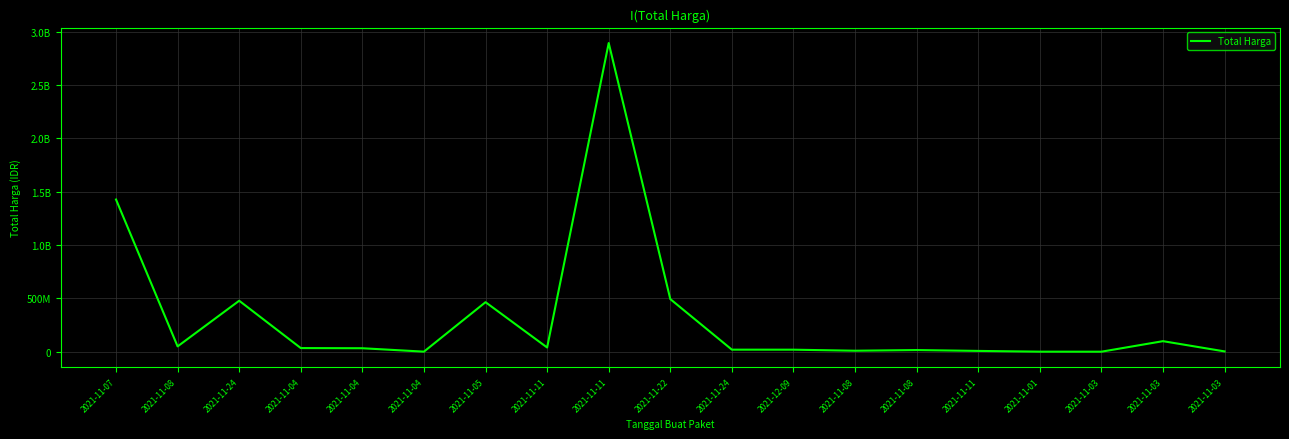

What is the greatest value displayed?

2892122000